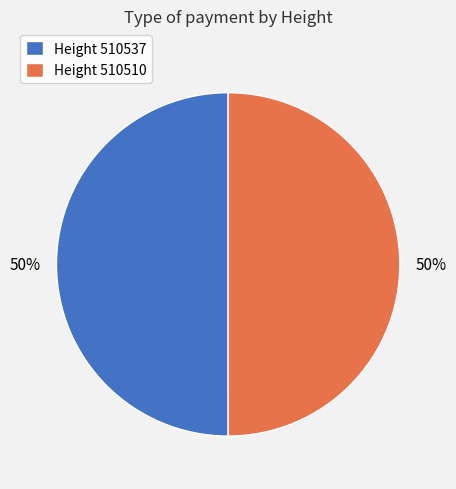

What percentage is the Height 510510 slice, to the nearest percent?

50%